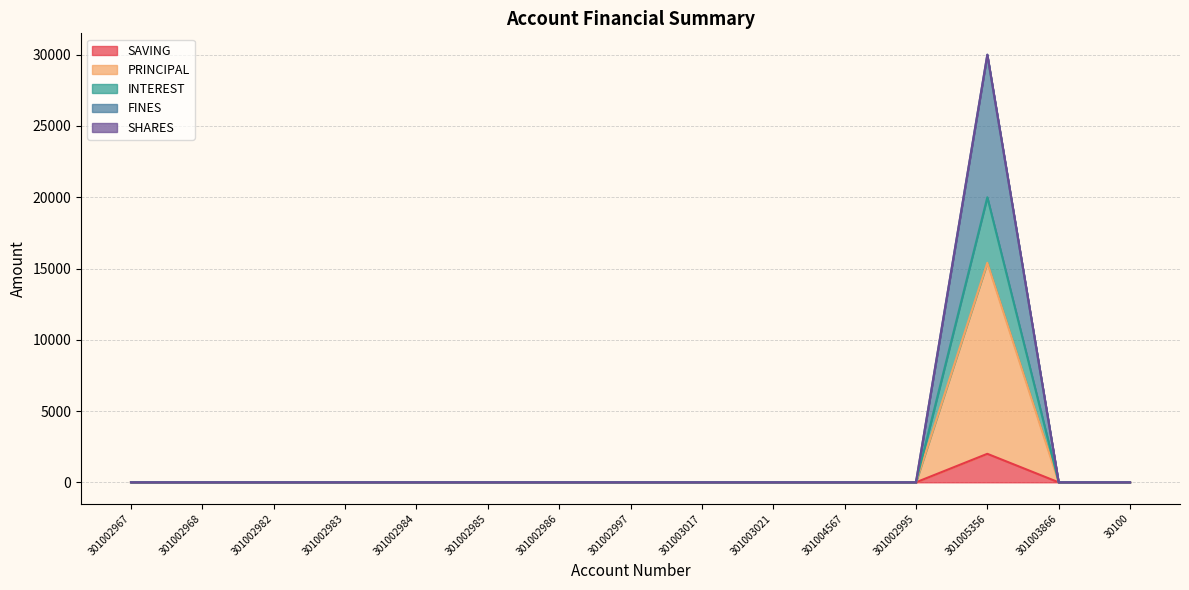

What is the difference between the maximum and second lowest values in the SAVING series?

2000